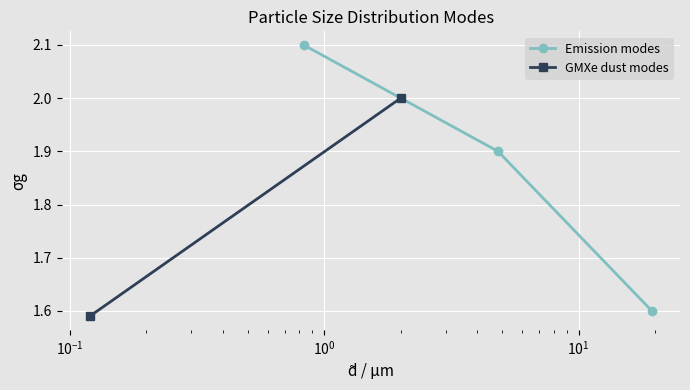

Does the chart display data point markers on the line(s)?

Yes